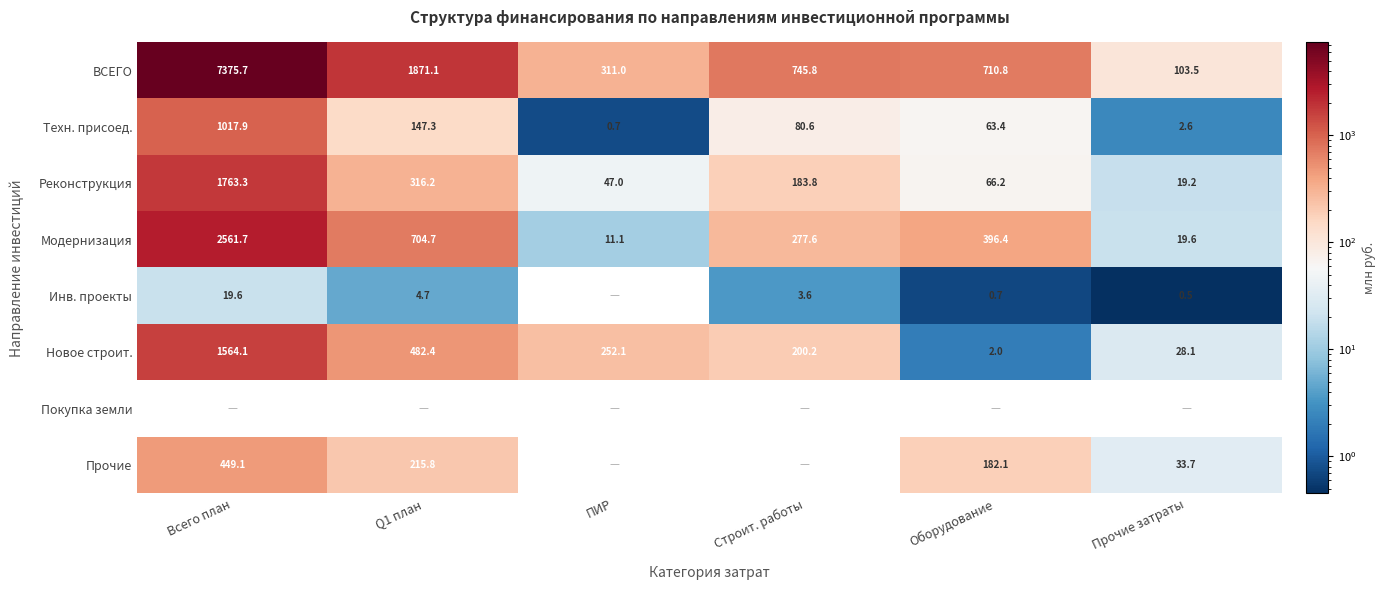

Read the Новое строит. value at Q1 план.

482.4